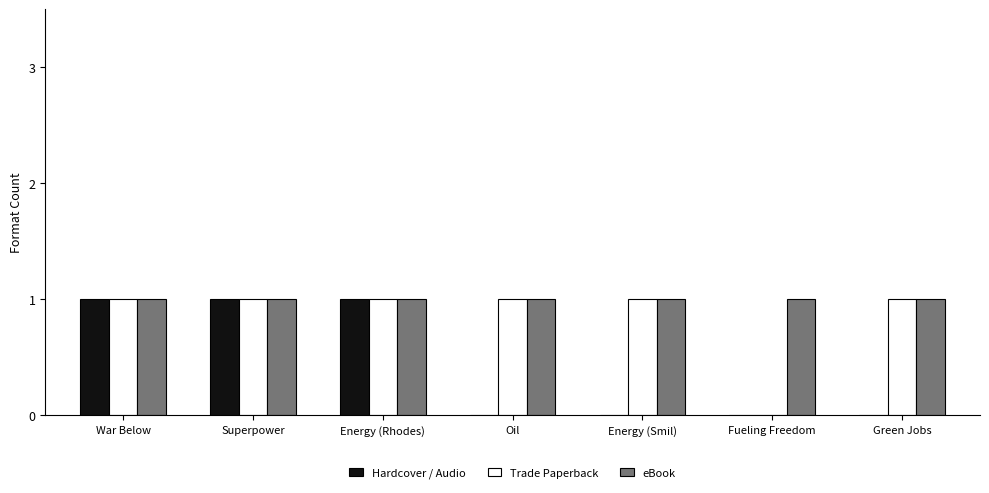

Is the value of Trade Paperback at Fueling Freedom greater than the value of eBook at Superpower?

No